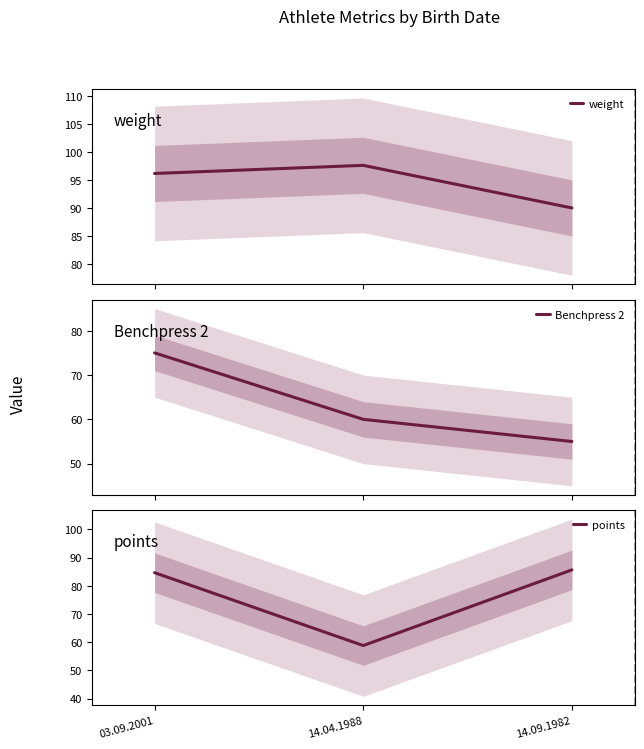

What position from the right is 03.09.2001?

3